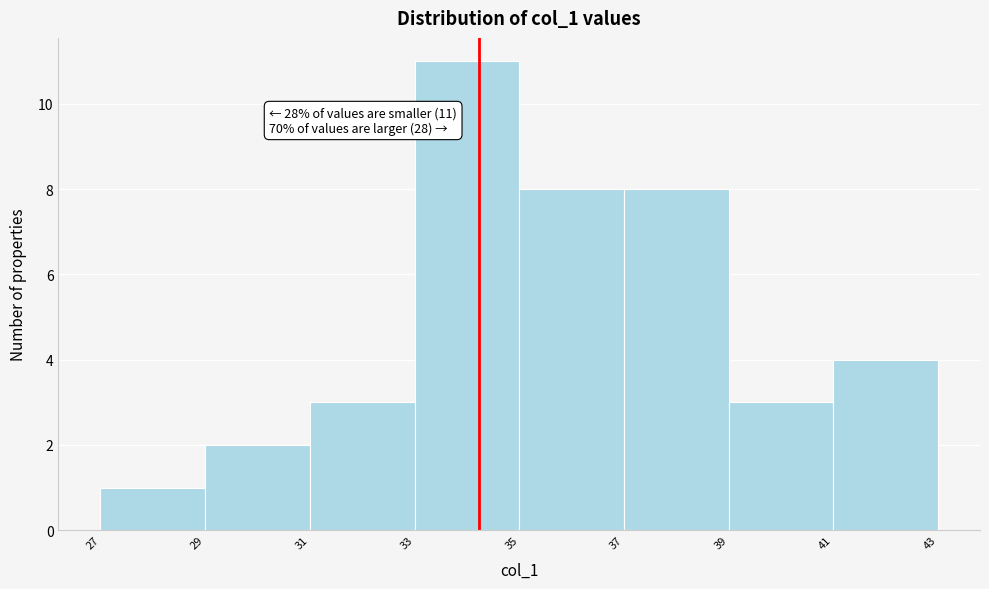

Over which range of the x-axis is the bar tallest?

33 to 35